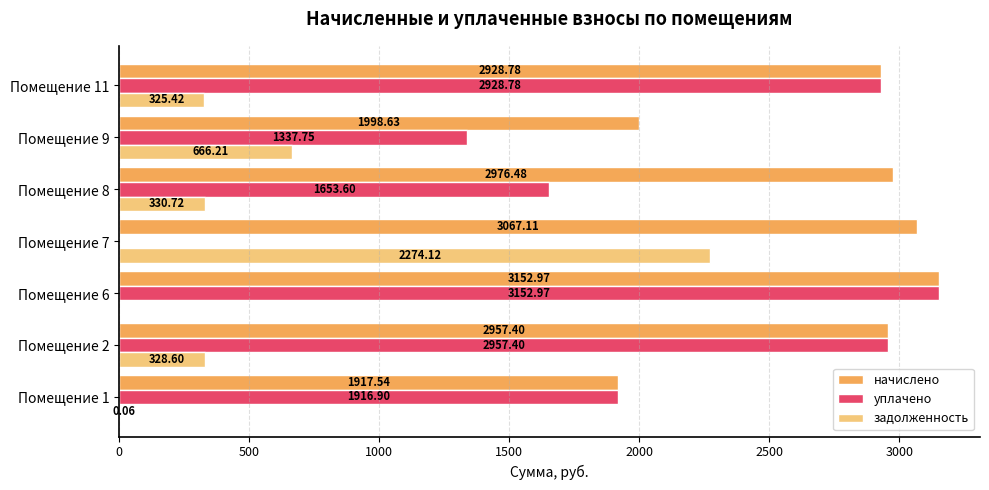

What is the sum of all начислено values?

18998.9